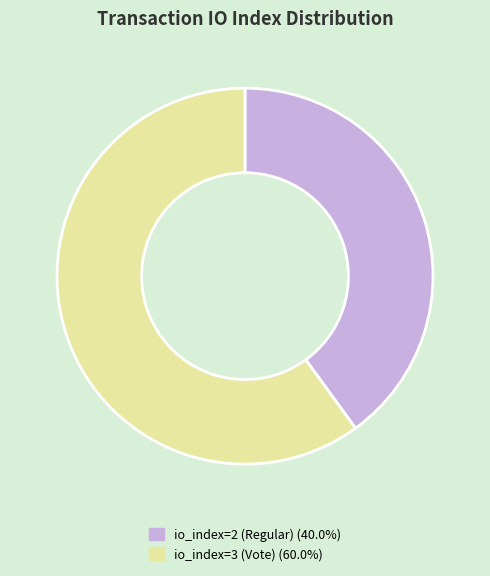

What is the ratio of the value at io_index=3 (Vote) to the value at io_index=2 (Regular)?

1.5